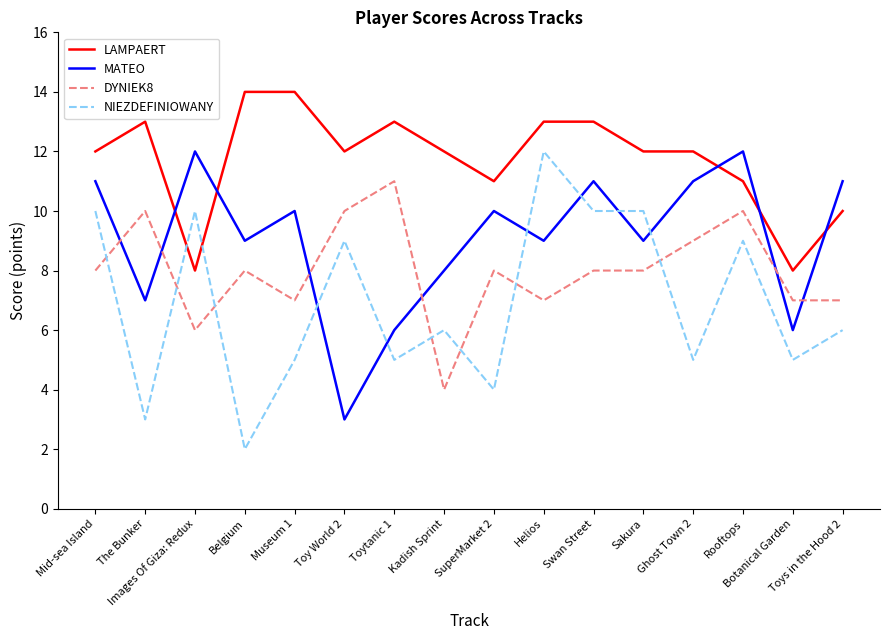

Between which two adjacent categories do MATEO and LAMPAERT first intersect?

The Bunker and Images Of Giza: Redux